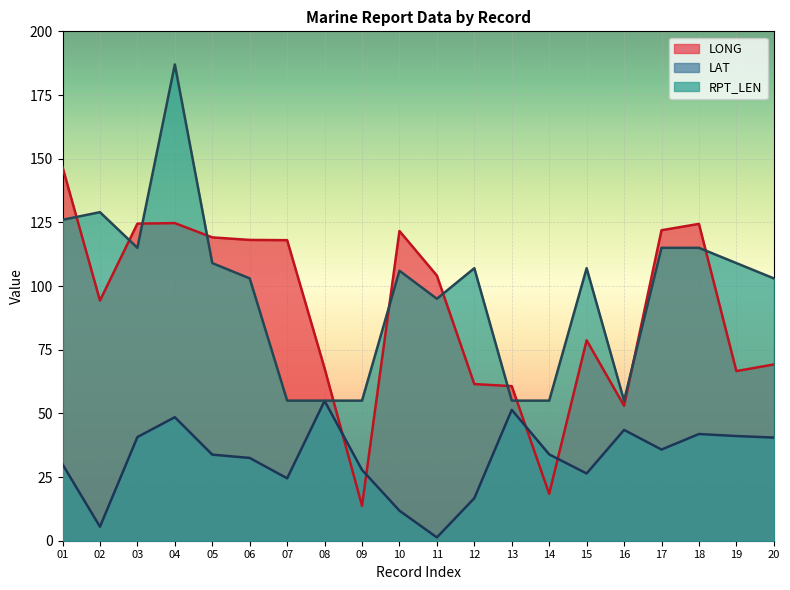

What is the maximum value for LAT?

54.9